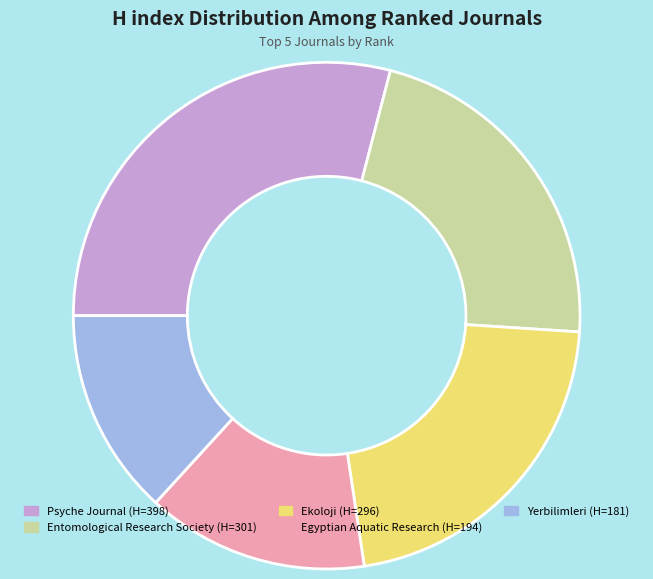

How many segments does this pie chart have?

5